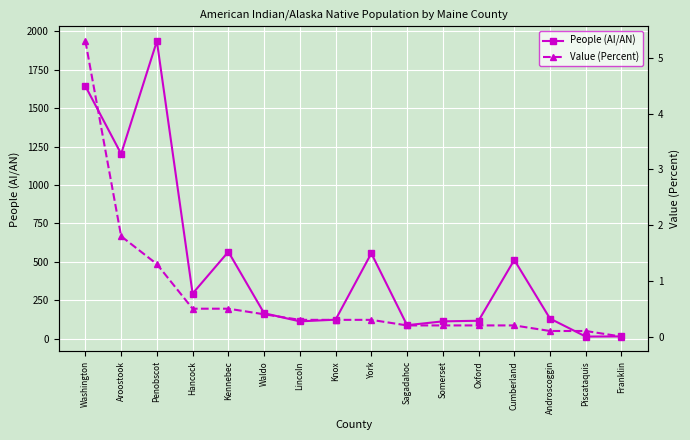

What is the spread (max minus min) of values at Penobscot?

1934.7